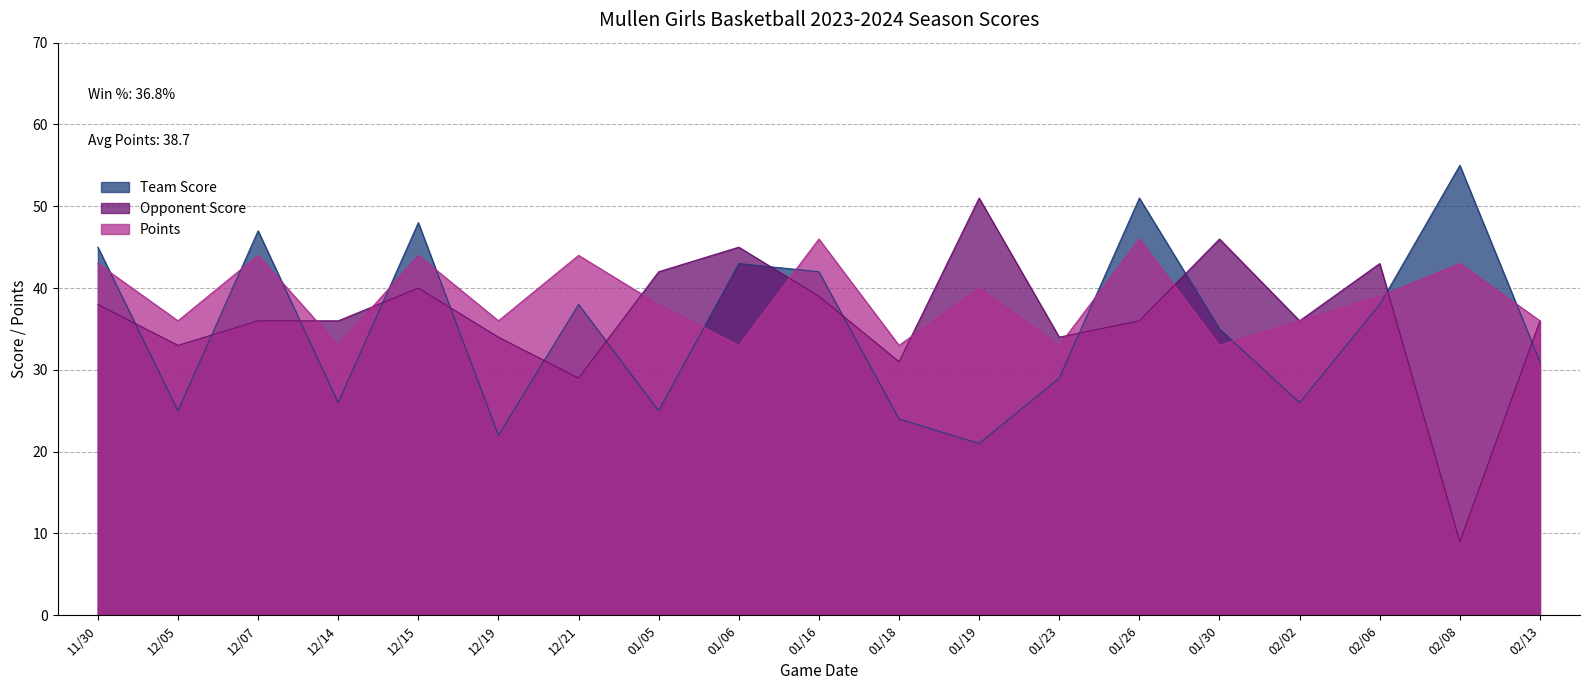

True or false: Team Score has a value of 8 at 01/19.

False